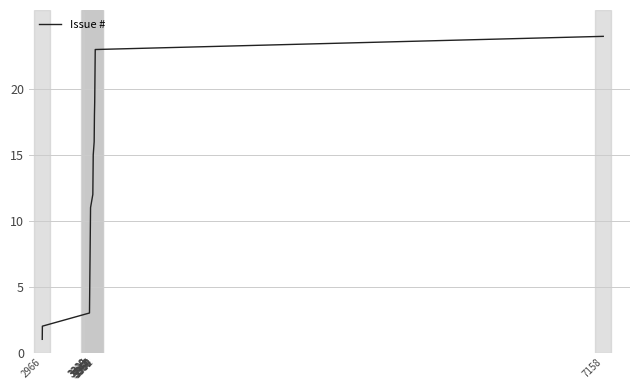

What is the maximum value shown in the chart?

24